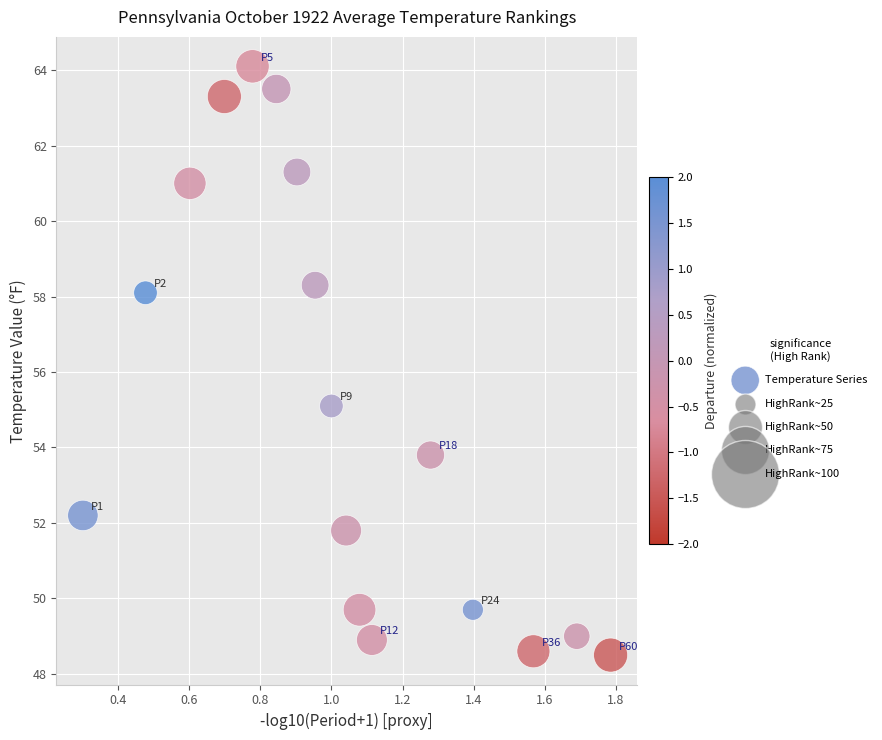

What Y value in the scatter plot is closest to 56?

55.1